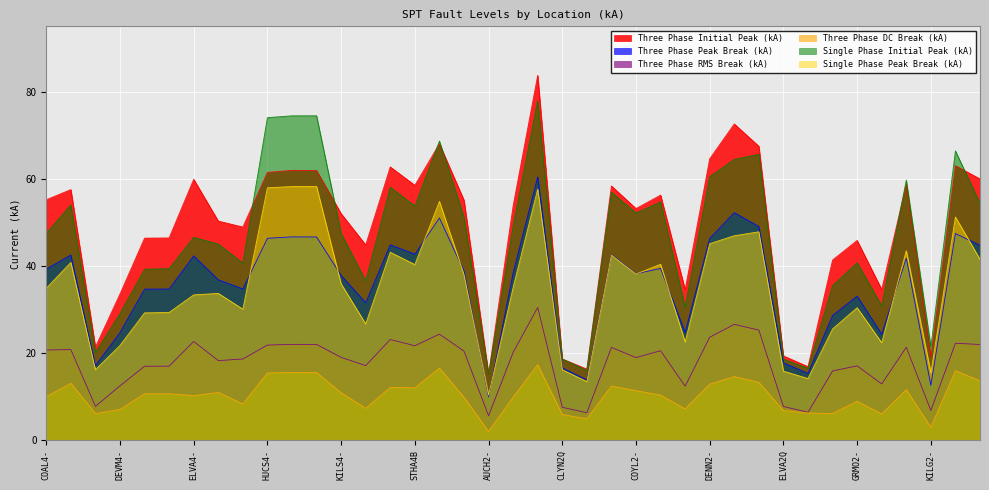

At which label is Single Phase Initial Peak (kA) closest to 46?

ELVA4-